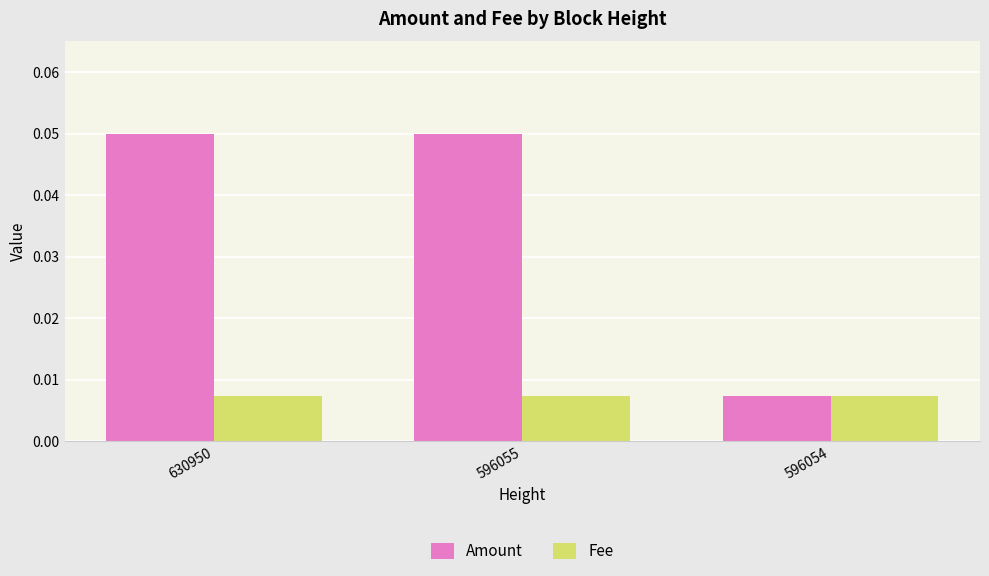

Is the value of Amount at 596055 greater than the value of Fee at 596054?

Yes